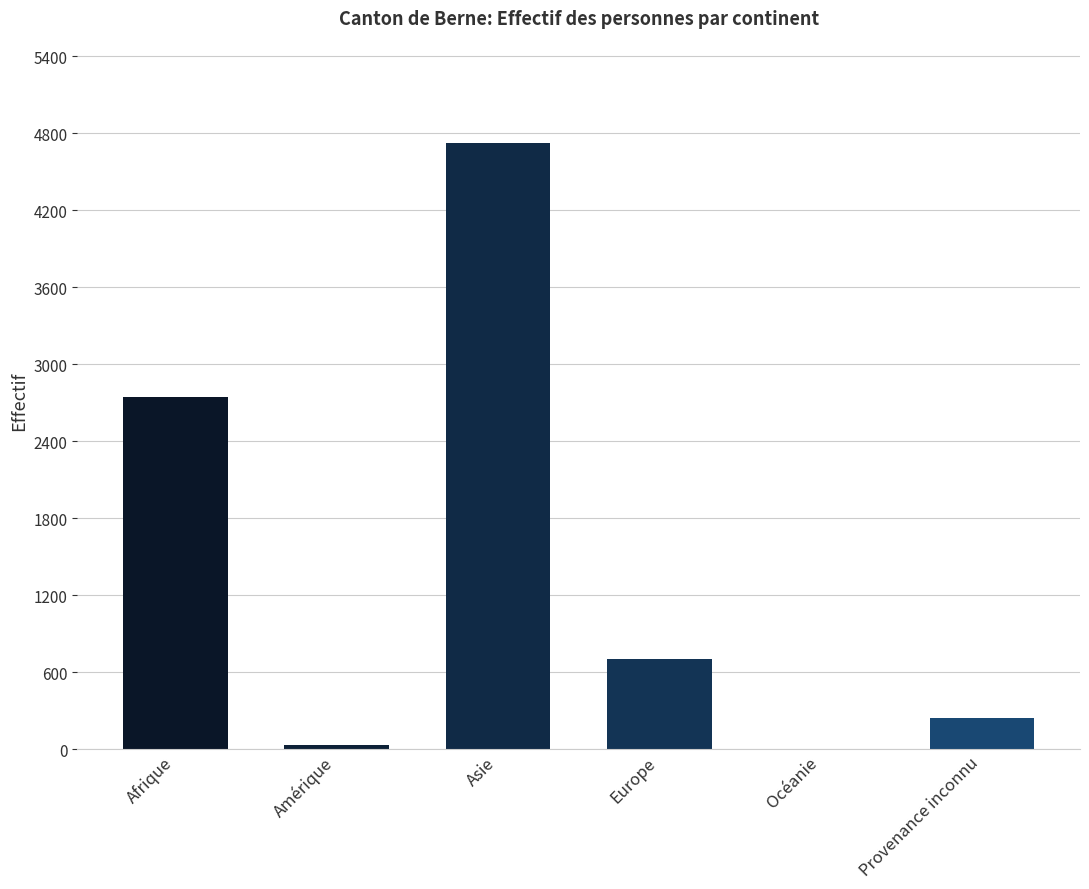

Reading left to right, extract all data points from this chart.

2746	30	4726	703	0	242